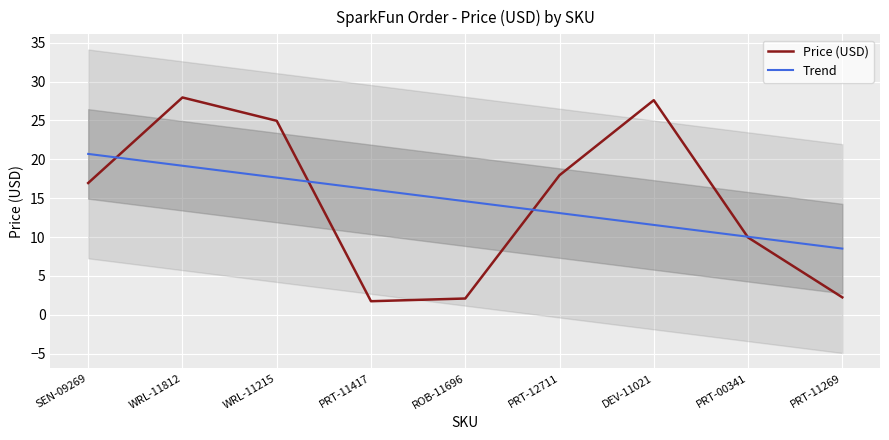

Which series has the largest range (max minus min)?

Price (USD)